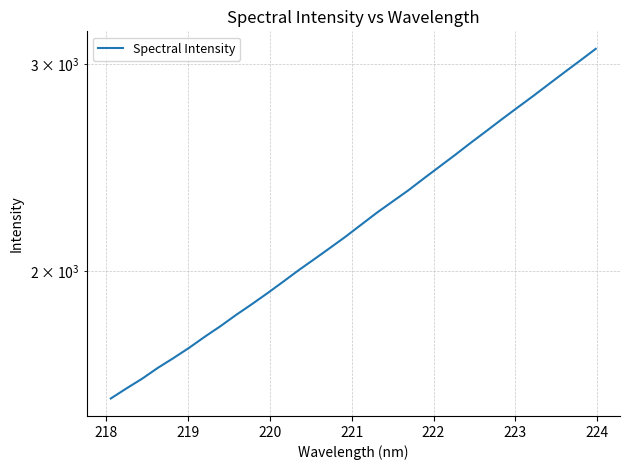

What is the sum of all values?

71091.1